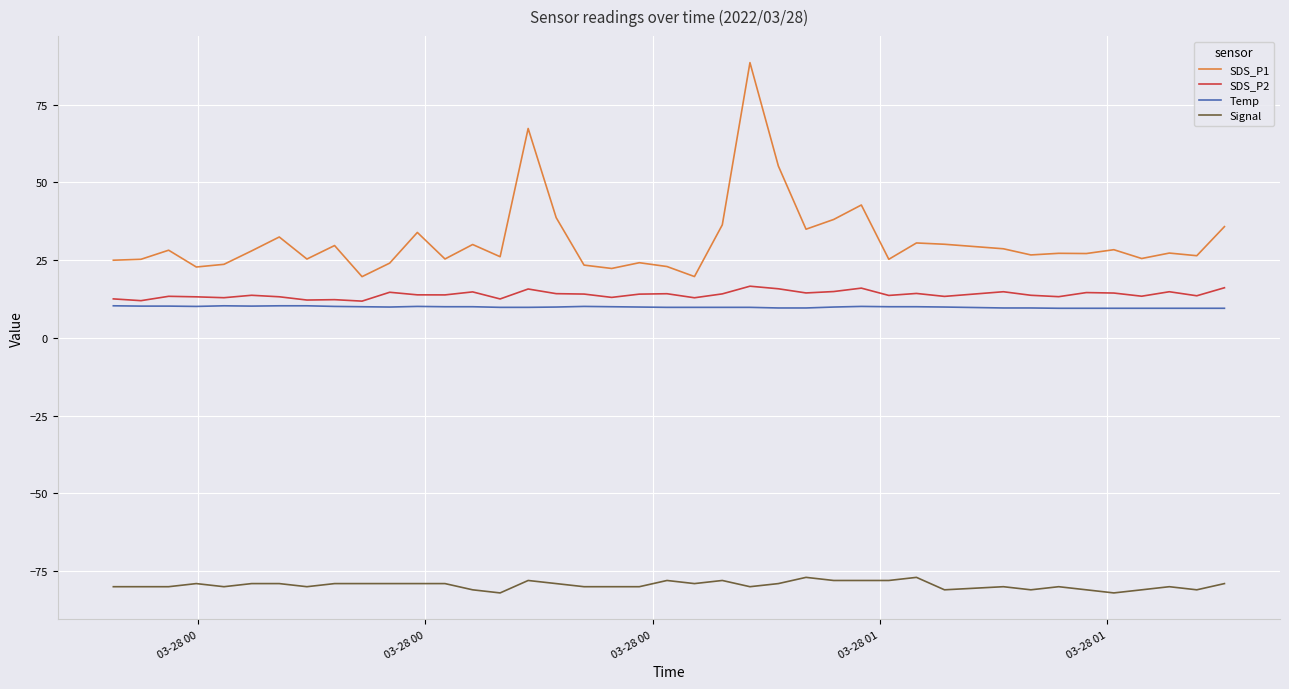

Which series has the largest range (max minus min)?

SDS_P1